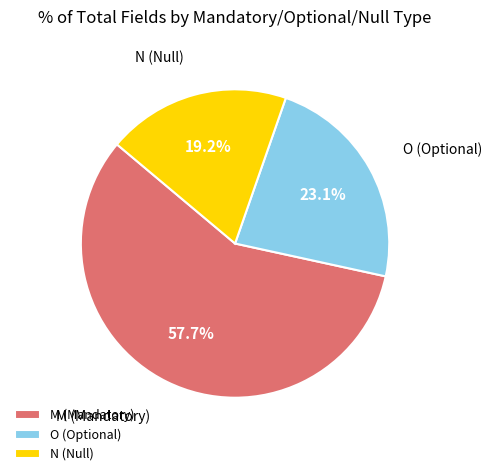

How many segments does this pie chart have?

3